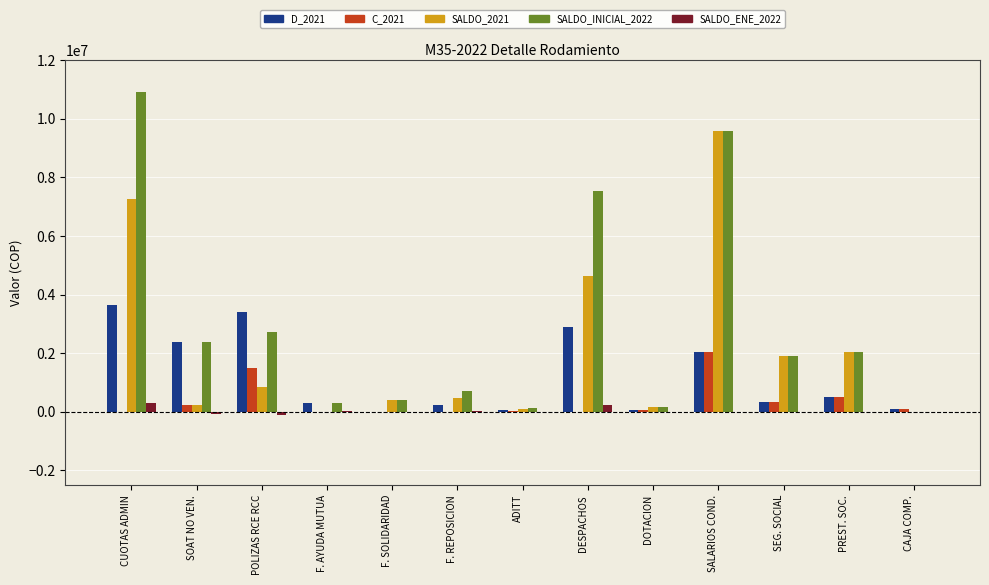

Does the chart contain stacked bars?

No